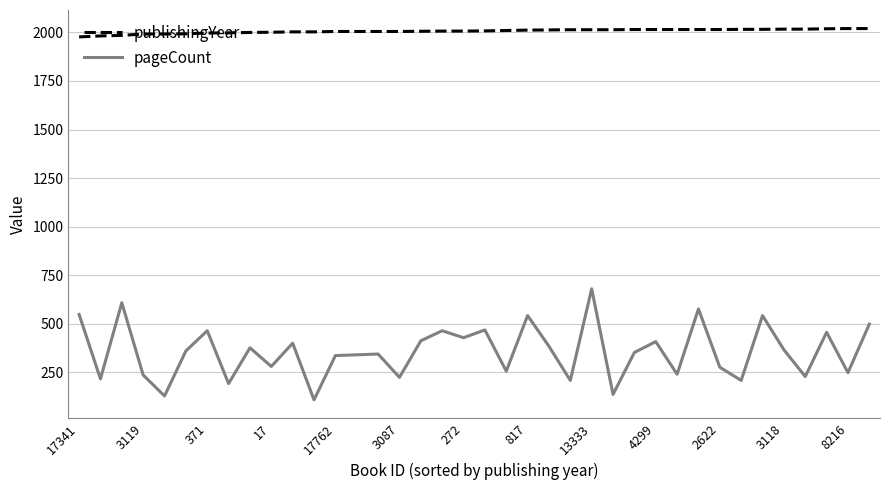

What is the smallest value displayed?

108